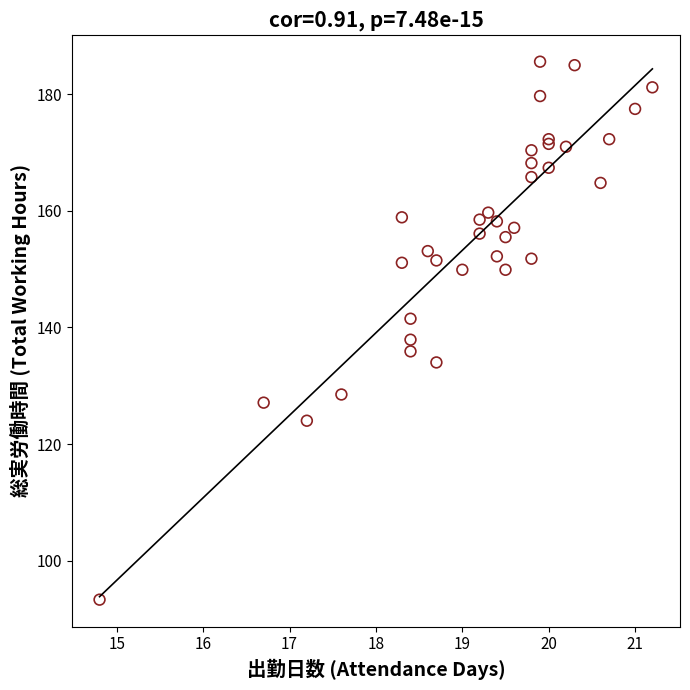

What Y value in the scatter plot is closest to 139?

137.9